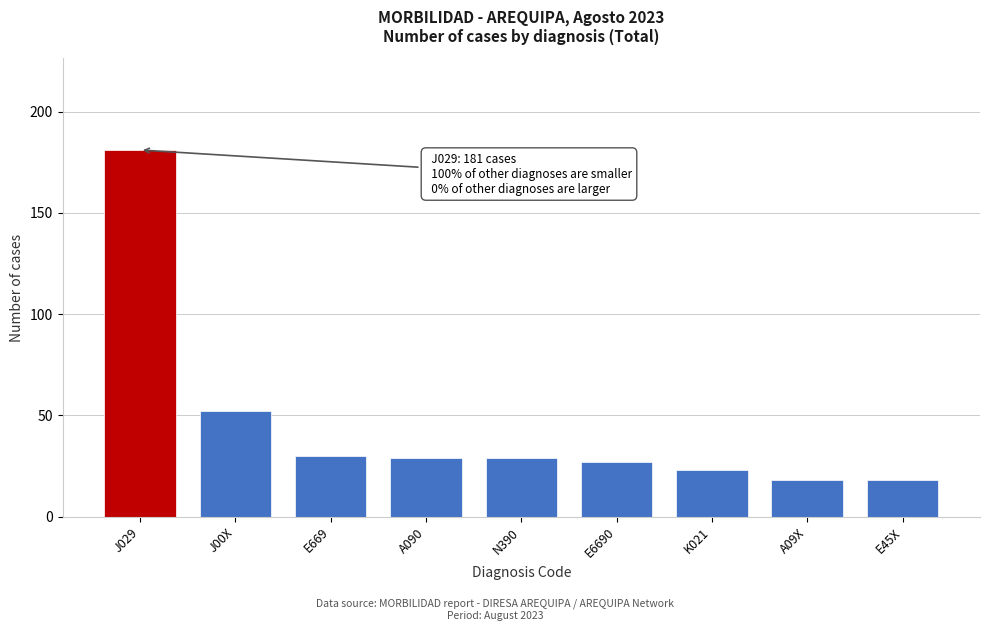

Reading left to right, transcribe all the data shown in this chart.

181	52	30	29	29	27	23	18	18